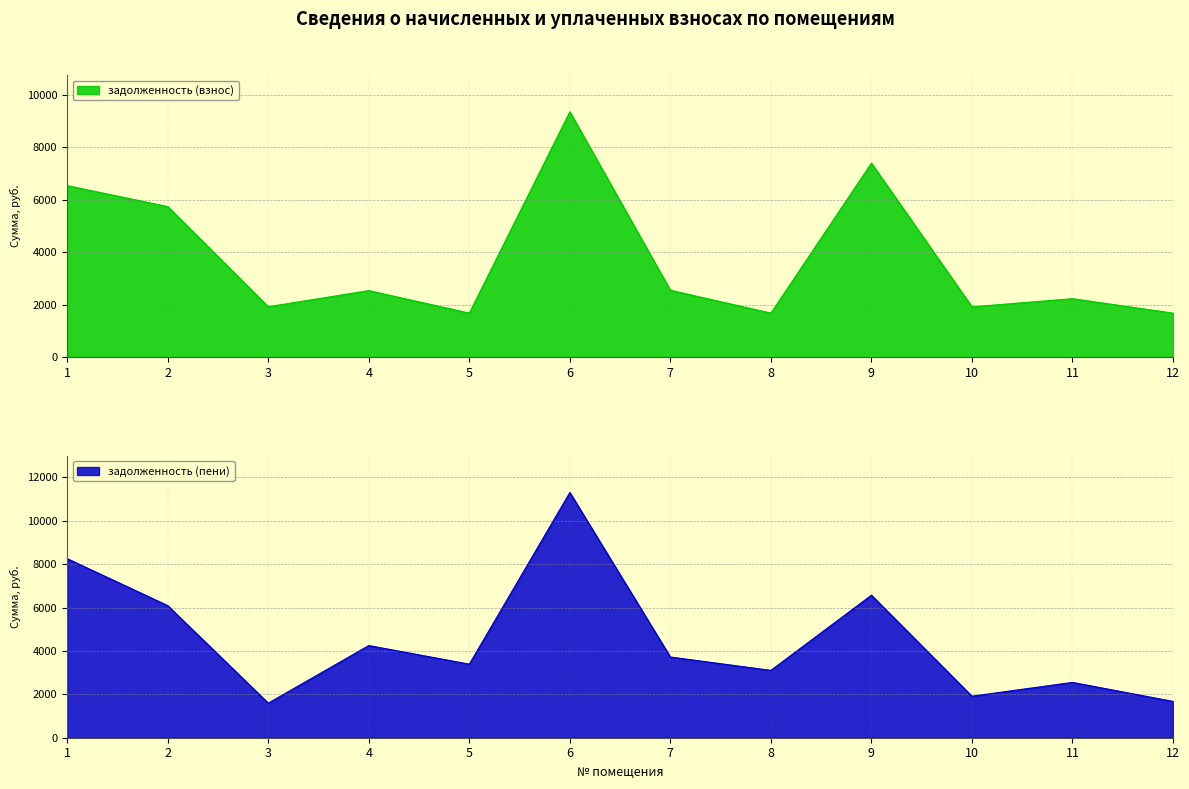

True or false: задолженность (пени) has a value of 1593.6 at 3.

True